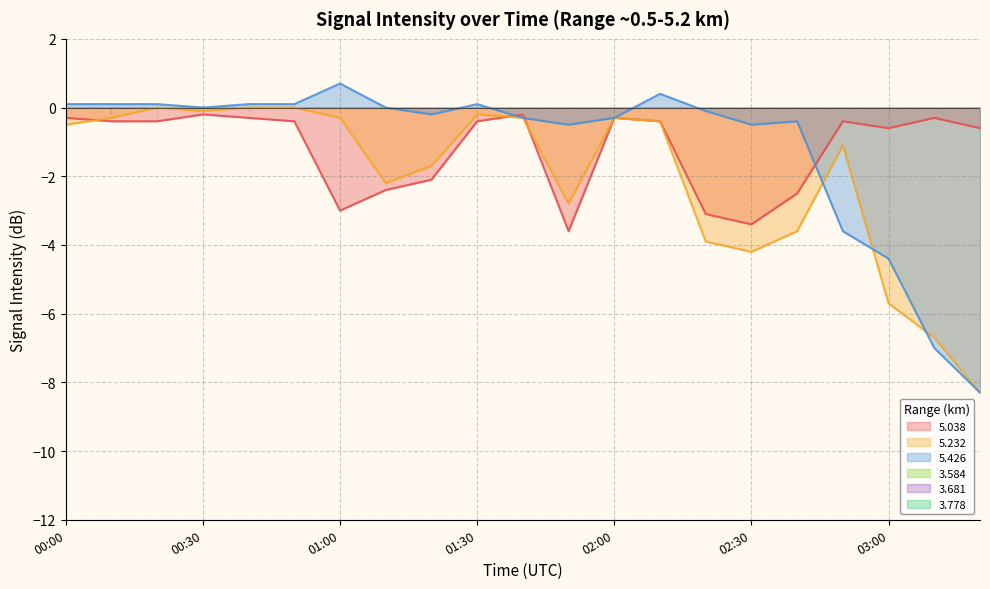

What is the label of the 5th point from the left?

00:40